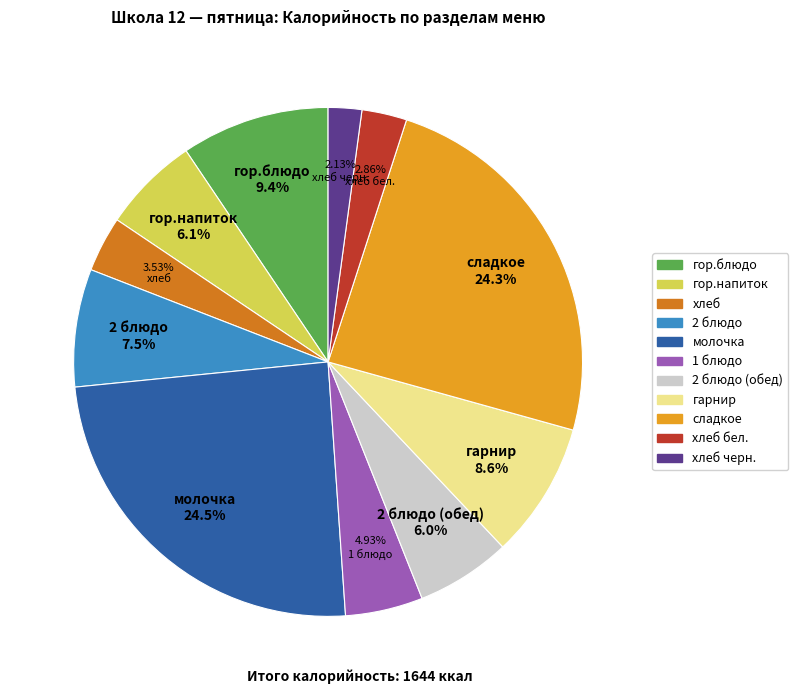

Count the number of slices in the pie.

11